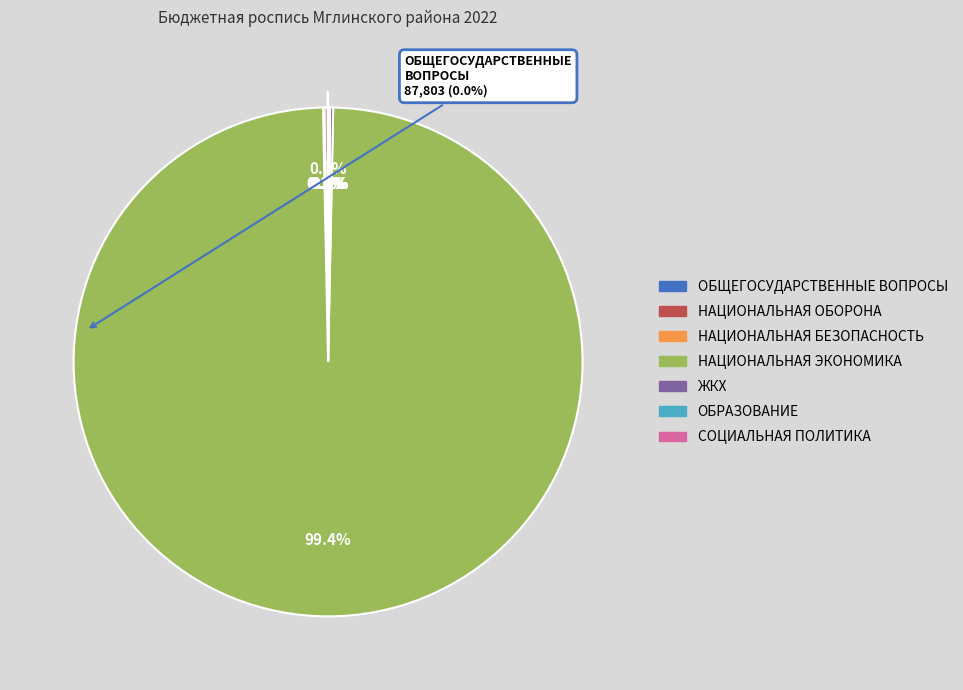

Does НАЦИОНАЛЬНАЯ ЭКОНОМИКА represent more than half of the total?

Yes